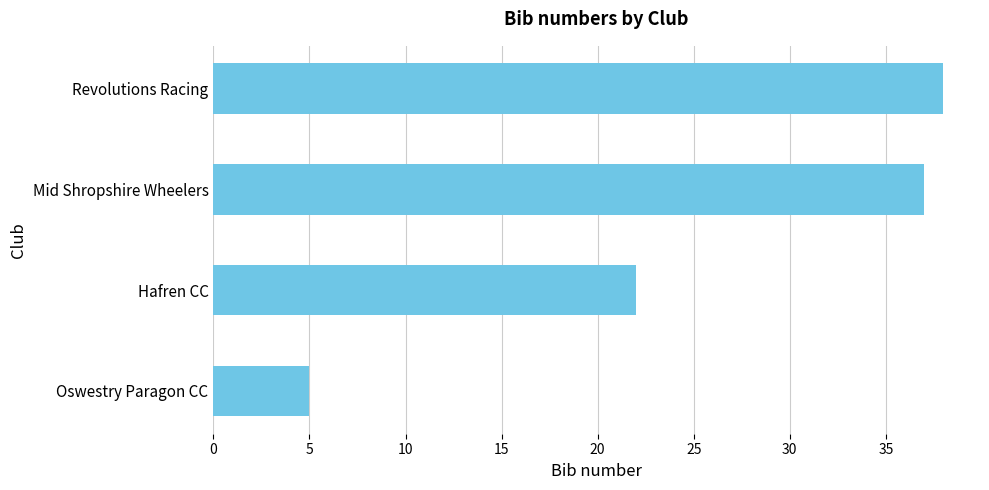

What is the average value?

26